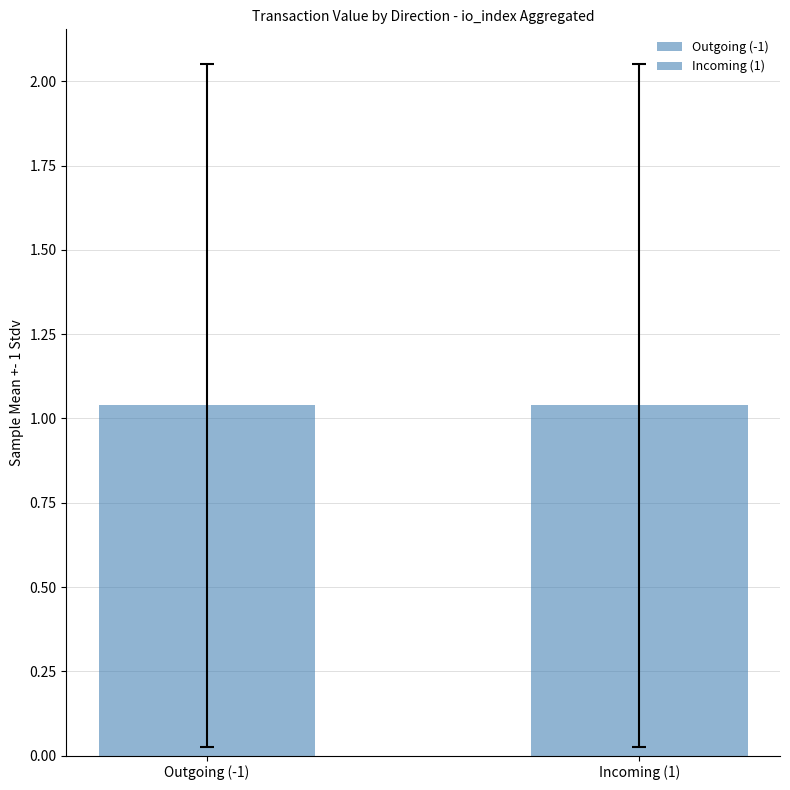

Which series changed the most between 0 and 1?

Outgoing (-1)